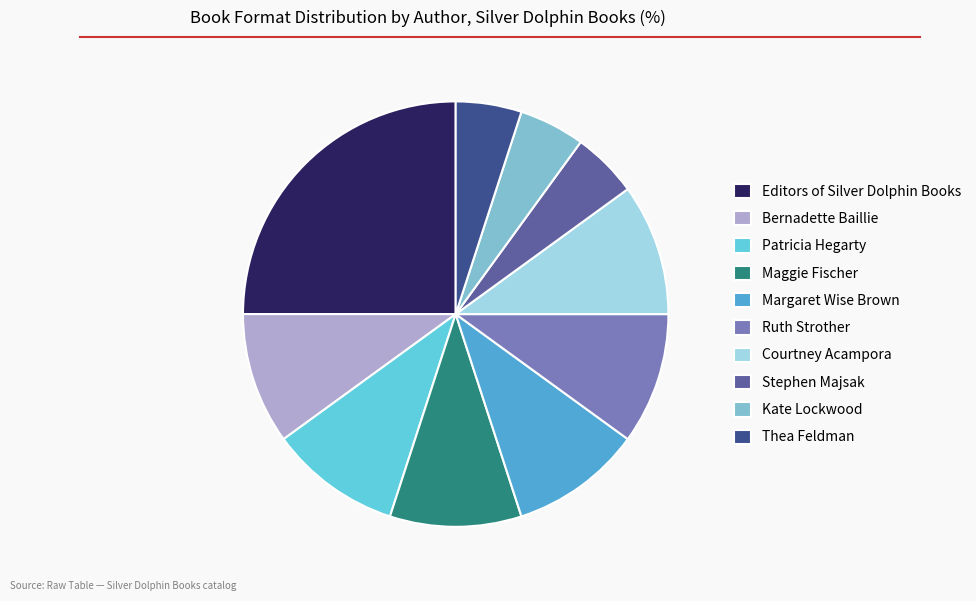

The Bernadette Baillie slice represents 4% of the pie. True or false?

False